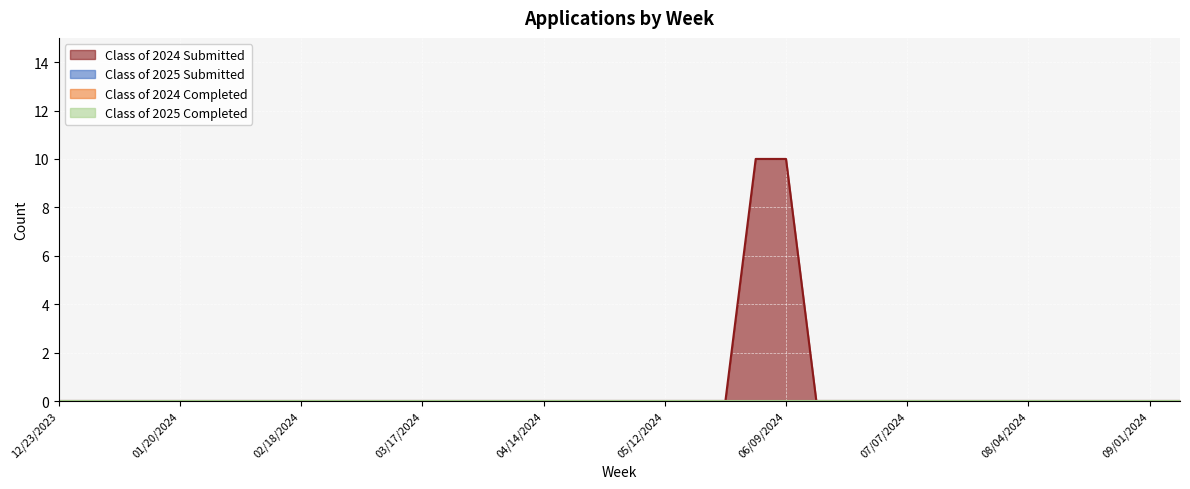

True or false: Class of 2024 Completed and Class of 2024 Submitted intersect in this chart.

False